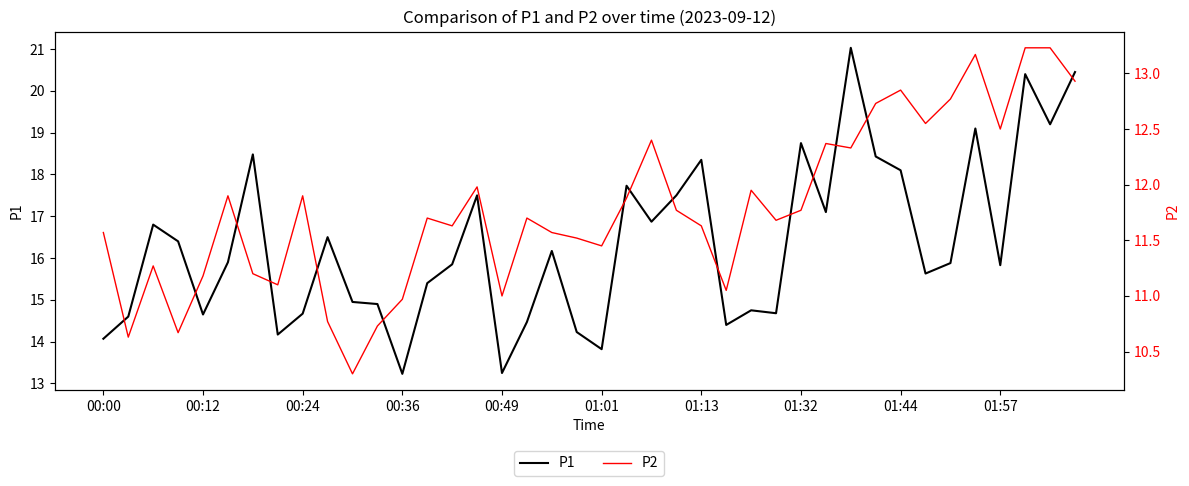

What is the maximum value shown in the chart?

21.0